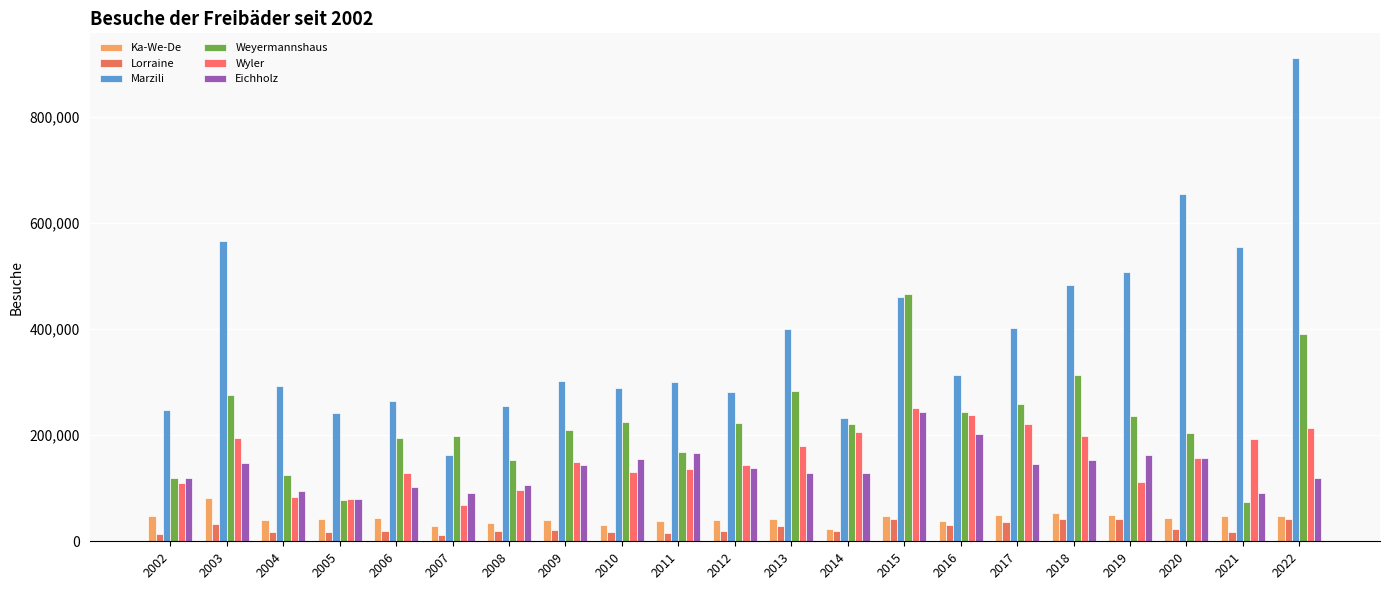

What is the value of the Marzili bar at the 9th from the left?

289541